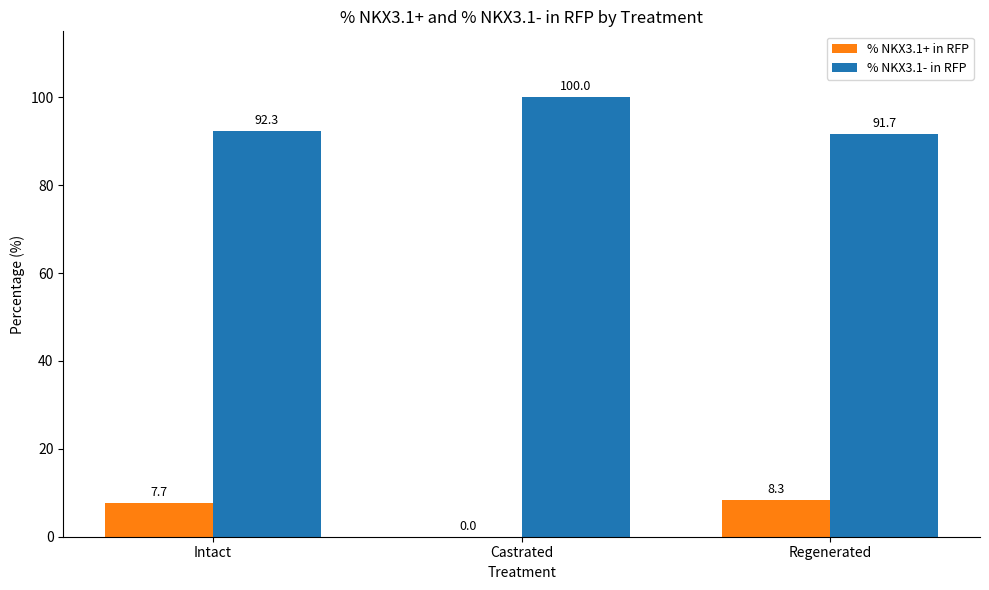

What is the sum of all % NKX3.1- in RFP values?

284.0